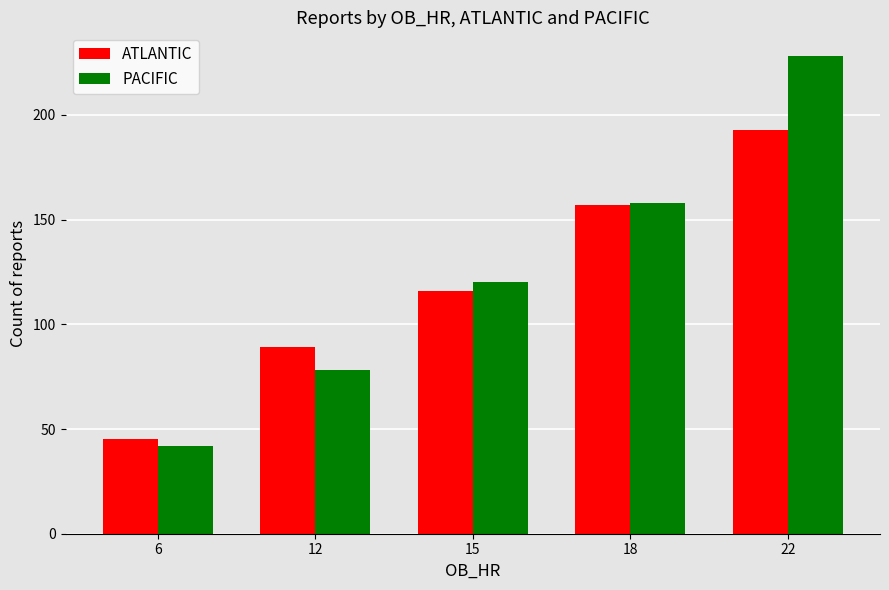

How many values in the ATLANTIC series are below 116?

2